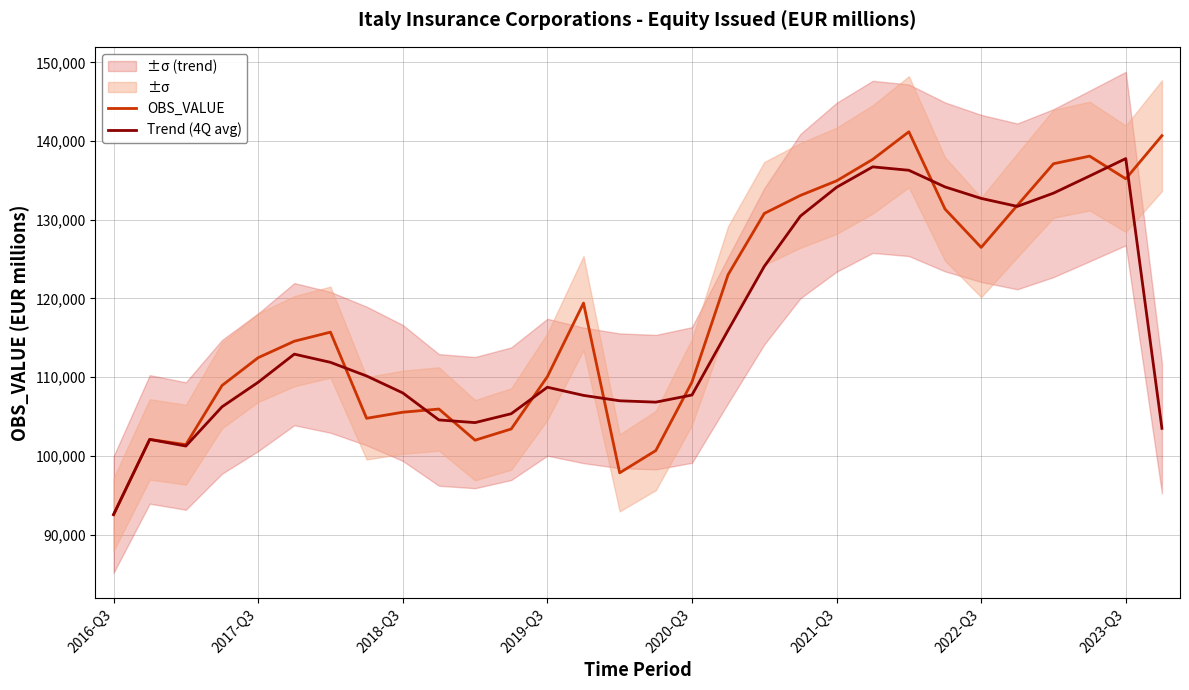

At how many categories does at least one series exceed 98903?

29